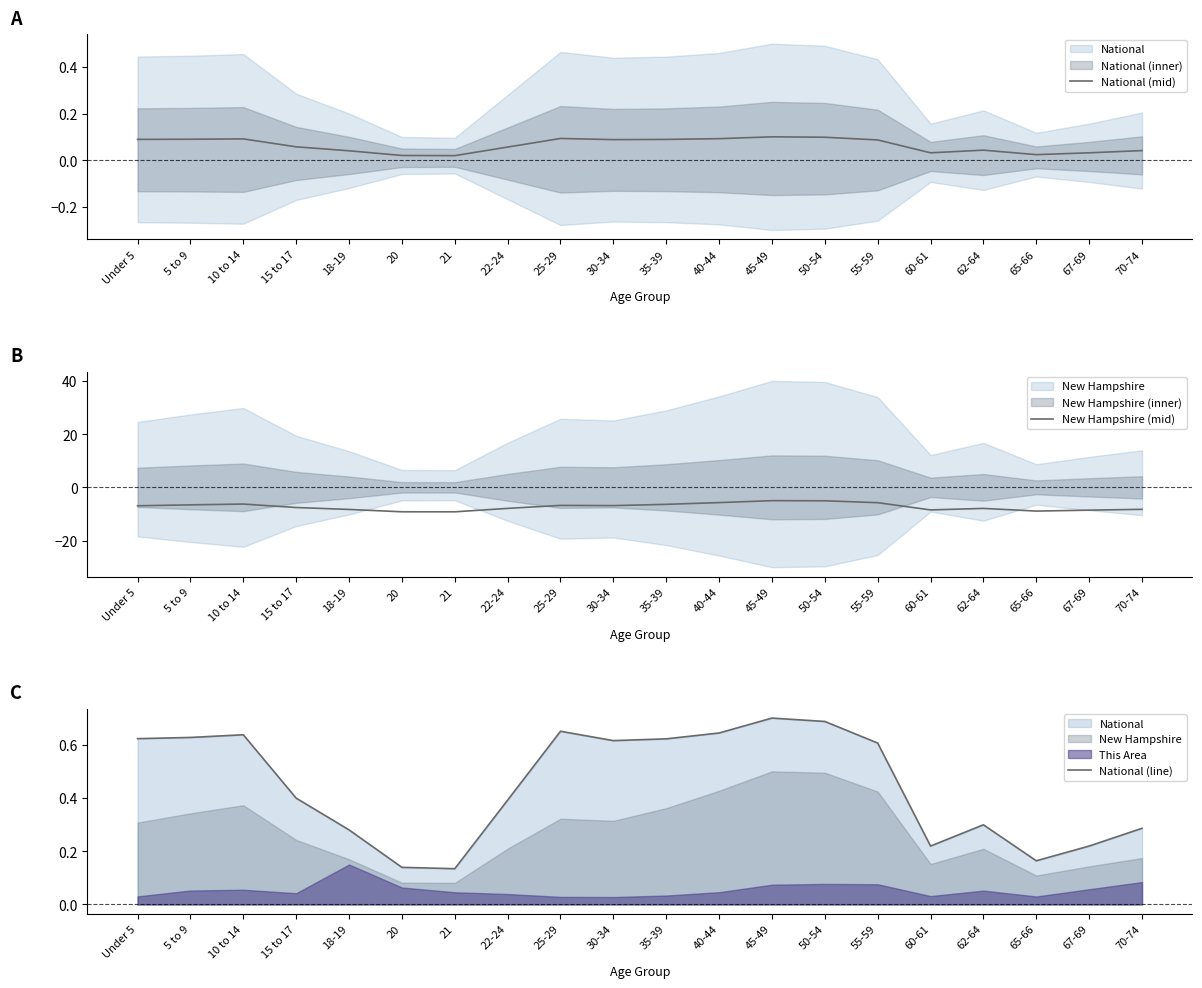

Where does the New Hampshire (mid) series first go above -6?

40-44